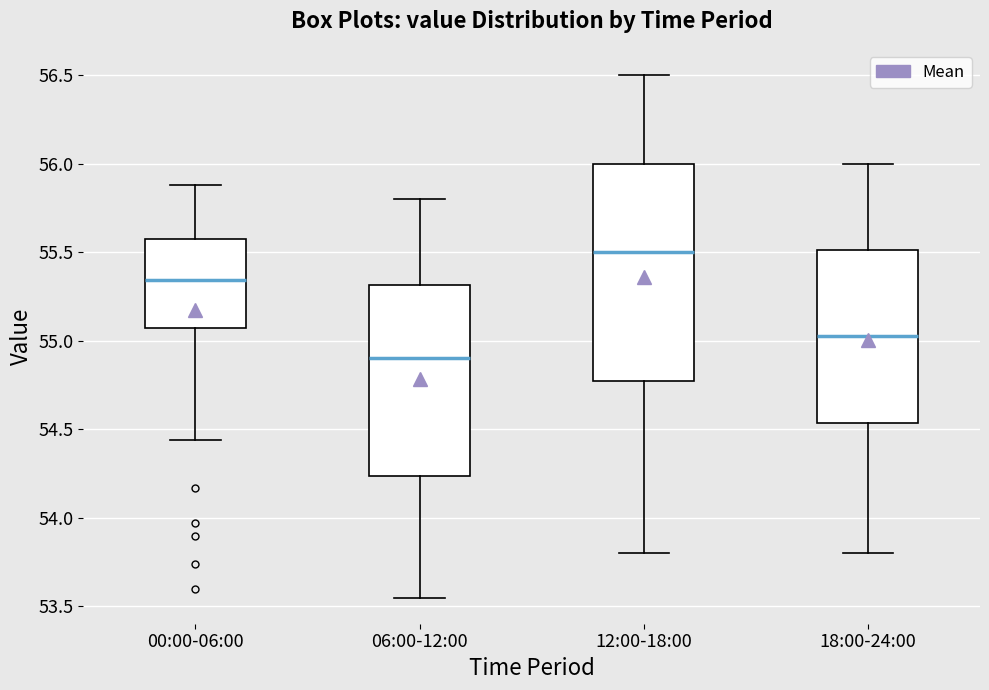

Reading left to right, read every box against the y-axis: the position of its median line, the range the box covers, and the ends of its whiskers. The values are not printed on the chart, so give them approximately, as read against the axis.

00:00-06:00: median 55.35, box 55.05 to 55.60, whiskers 54.45 to 55.90
06:00-12:00: median 54.90, box 54.25 to 55.30, whiskers 53.55 to 55.80
12:00-18:00: median 55.50, box 54.80 to 56.00, whiskers 53.80 to 56.50
18:00-24:00: median 55.05, box 54.55 to 55.50, whiskers 53.80 to 56.00